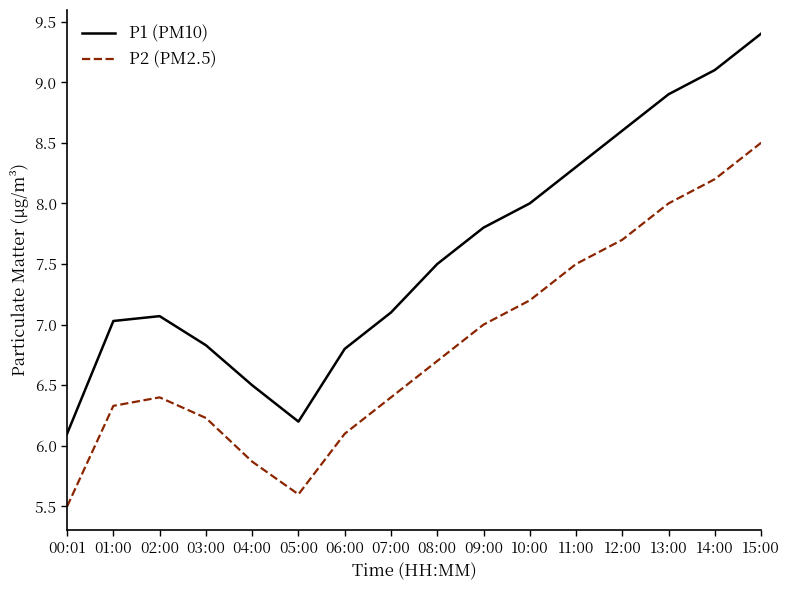

At which category does P2 (PM2.5) reach its first local valley?

05:00